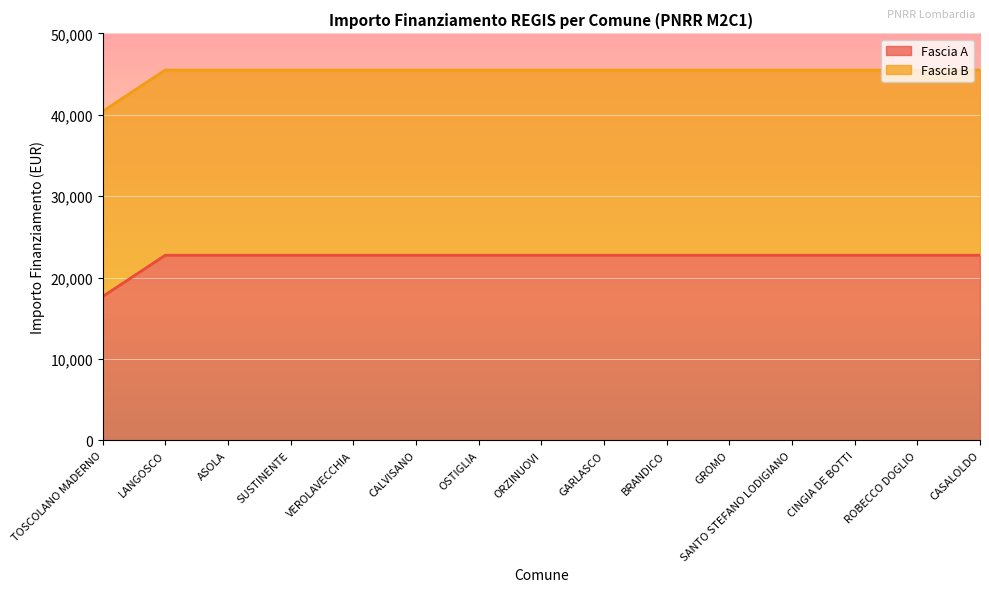

True or false: Fascia A has a value of 5816.0 at GROMO.

False